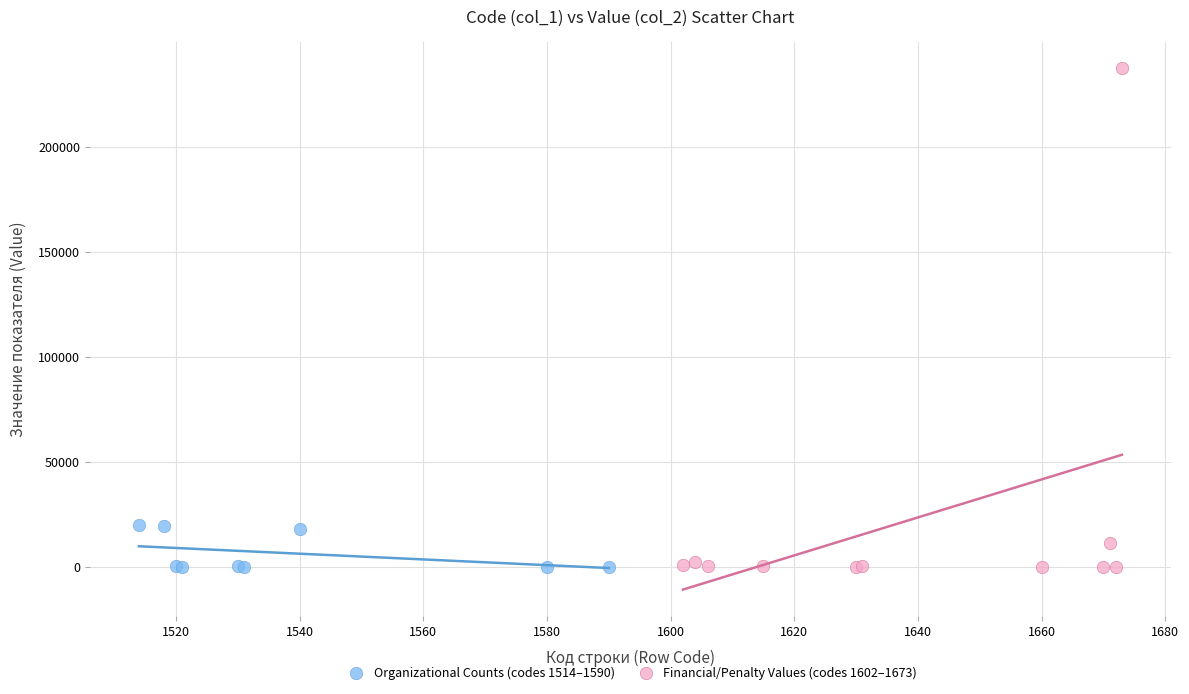

Which series reaches the maximum Y coordinate?

Financial/Penalty Values (codes 1602–1673)